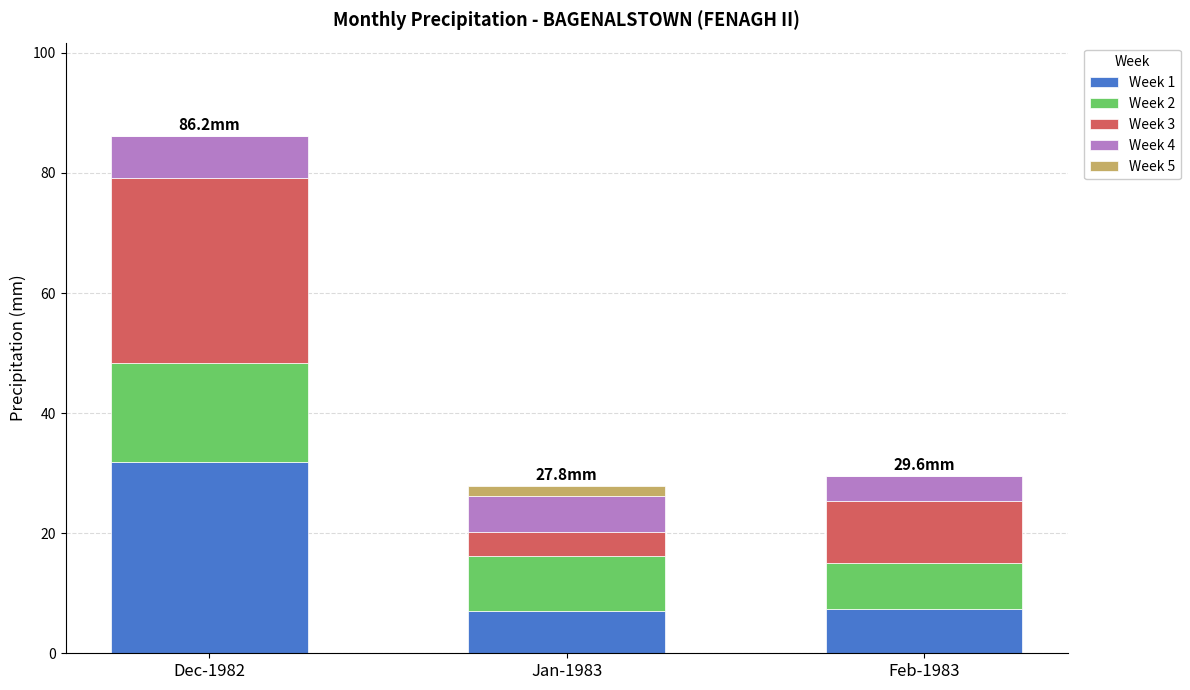

At which category is the sum across all series the highest?

Dec-1982